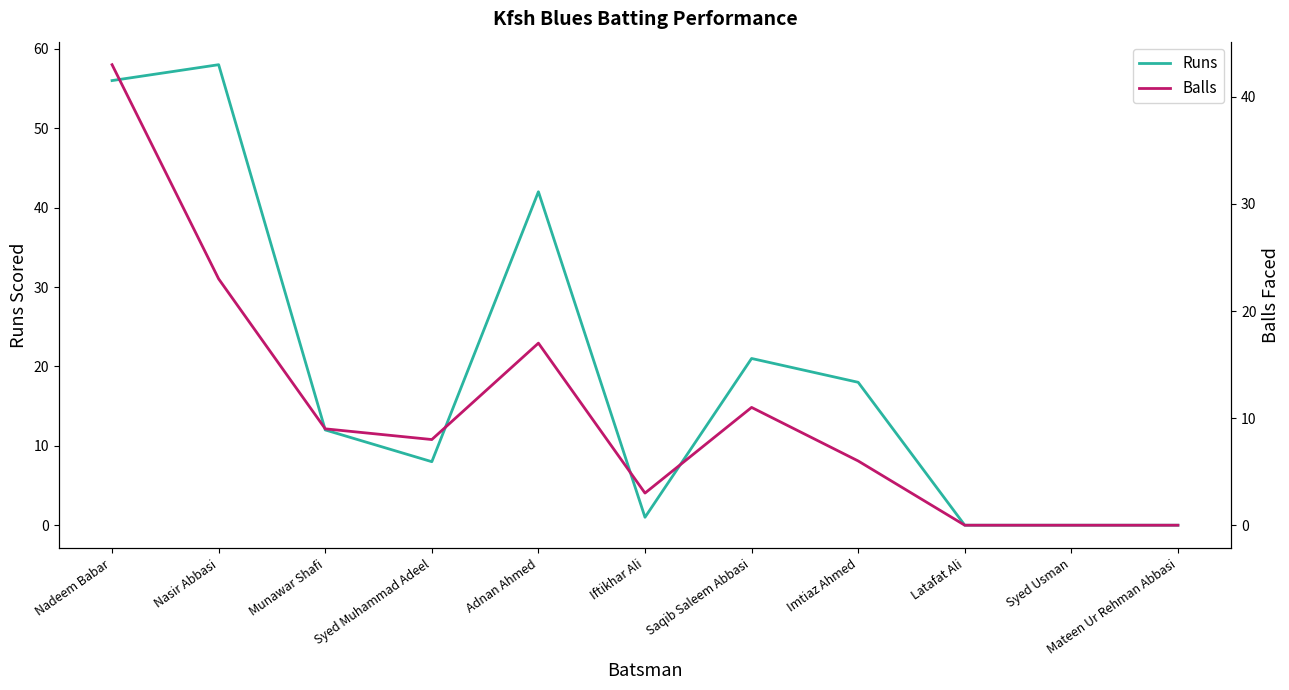

What is the average value of the Balls series?

11